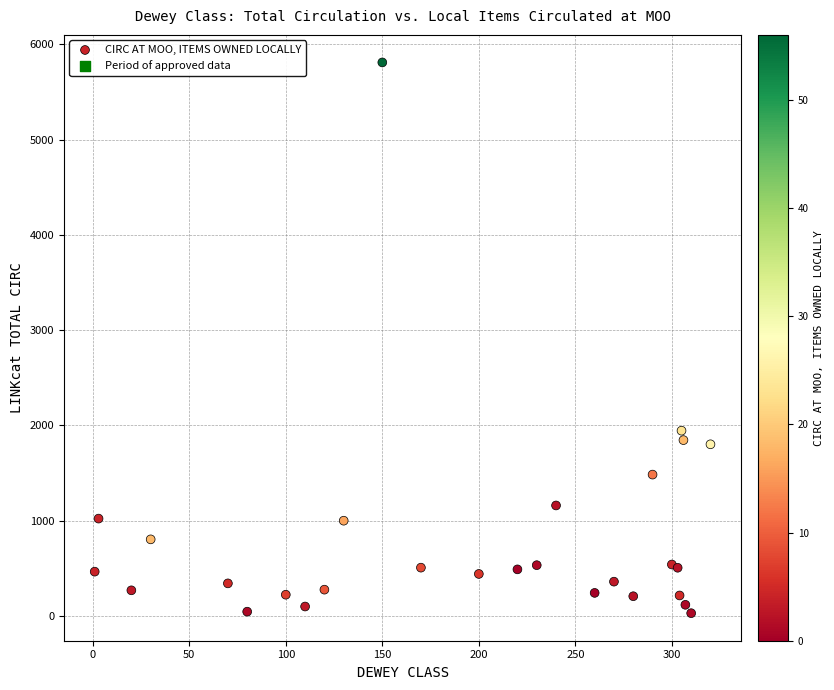

What Y value in the scatter plot is closest to 2920?

1945